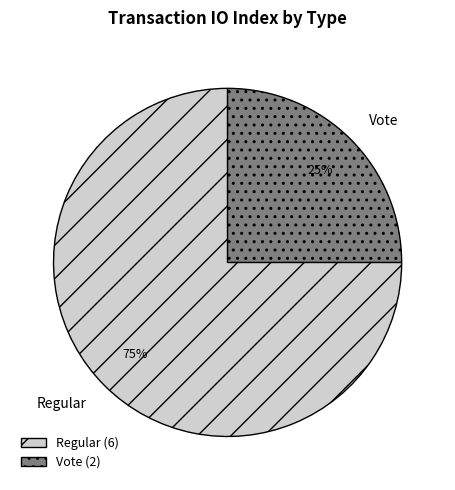

Approximately how many times larger is the value at Regular compared to Vote?

3.0